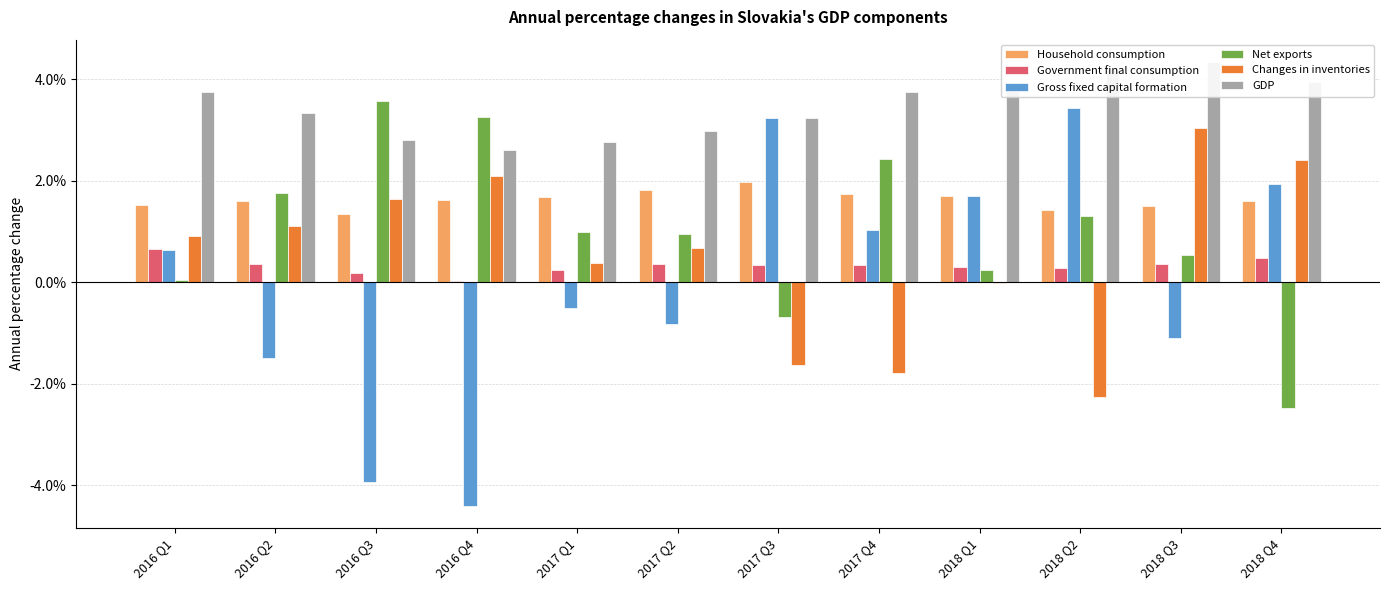

Reading left to right, list all the values displayed in this chart.

Household consumption: 2016 Q1=0.0	2016 Q2=0.0	2016 Q3=0.0	2016 Q4=0.0	2017 Q1=0.0	2017 Q2=0.0	2017 Q3=0.0	2017 Q4=0.0	2018 Q1=0.0	2018 Q2=0.0	2018 Q3=0.0	2018 Q4=0.0
Government final consumption: 2016 Q1=0.0	2016 Q2=0.0	2016 Q3=0.0	2016 Q4=0.0	2017 Q1=0.0	2017 Q2=0.0	2017 Q3=0.0	2017 Q4=0.0	2018 Q1=0.0	2018 Q2=0.0	2018 Q3=0.0	2018 Q4=0.0
Gross fixed capital formation: 2016 Q1=0.0	2016 Q2=-0.0	2016 Q3=-0.0	2016 Q4=-0.0	2017 Q1=-0.0	2017 Q2=-0.0	2017 Q3=0.0	2017 Q4=0.0	2018 Q1=0.0	2018 Q2=0.0	2018 Q3=-0.0	2018 Q4=0.0
Net exports: 2016 Q1=0.0	2016 Q2=0.0	2016 Q3=0.0	2016 Q4=0.0	2017 Q1=0.0	2017 Q2=0.0	2017 Q3=-0.0	2017 Q4=0.0	2018 Q1=0.0	2018 Q2=0.0	2018 Q3=0.0	2018 Q4=-0.0
Changes in inventories: 2016 Q1=0.0	2016 Q2=0.0	2016 Q3=0.0	2016 Q4=0.0	2017 Q1=0.0	2017 Q2=0.0	2017 Q3=-0.0	2017 Q4=-0.0	2018 Q1=-0.0	2018 Q2=-0.0	2018 Q3=0.0	2018 Q4=0.0
GDP: 2016 Q1=0.0	2016 Q2=0.0	2016 Q3=0.0	2016 Q4=0.0	2017 Q1=0.0	2017 Q2=0.0	2017 Q3=0.0	2017 Q4=0.0	2018 Q1=0.0	2018 Q2=0.0	2018 Q3=0.0	2018 Q4=0.0